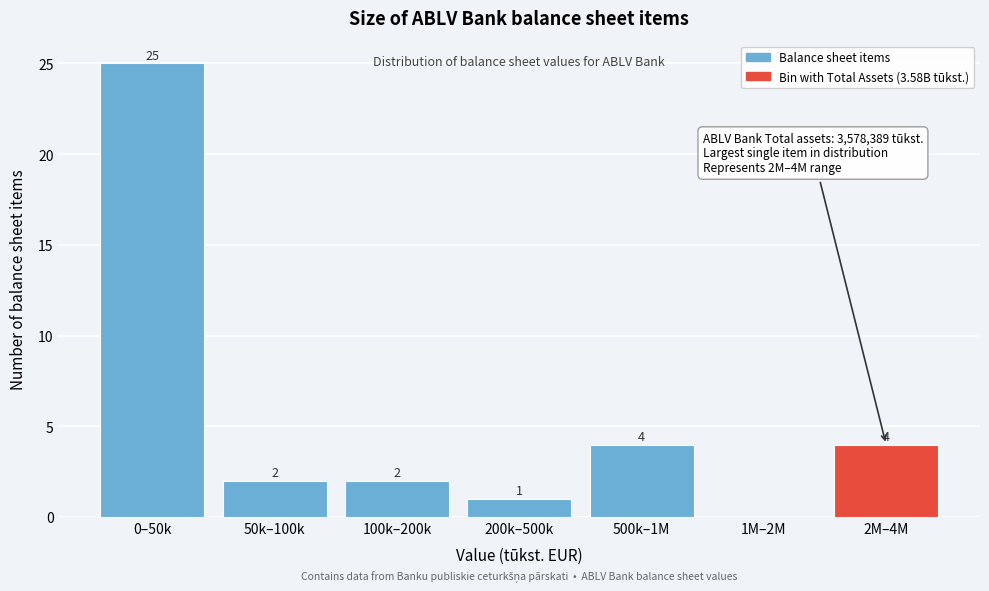

Reading left to right, what are all the values shown in this chart?

0–50k=25	50k–100k=2	100k–200k=2	200k–500k=1	500k–1M=4	1M–2M=0	2M–4M=4